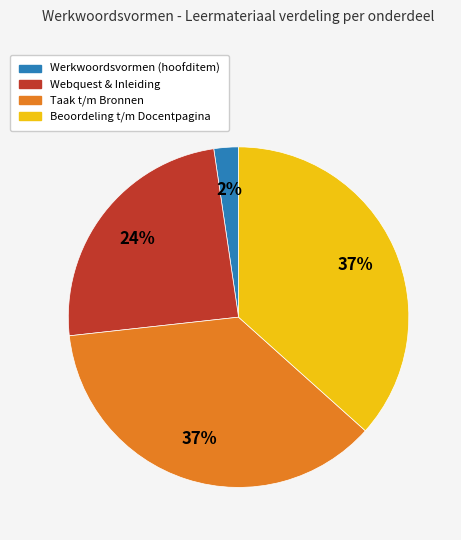

Is the sum of Beoordeling t/m Docentpagina and Taak t/m Bronnen greater than half?

Yes